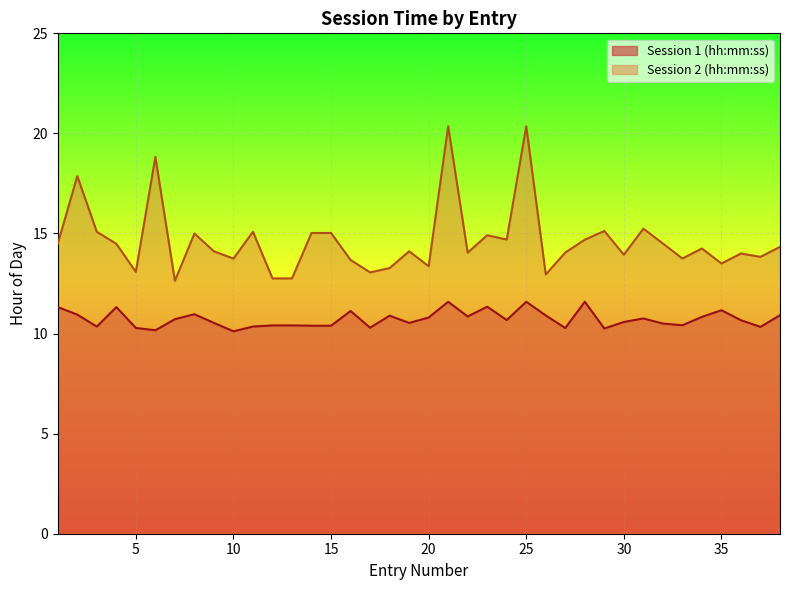

What is the maximum value for Session 2 (hh:mm:ss)?

20.4